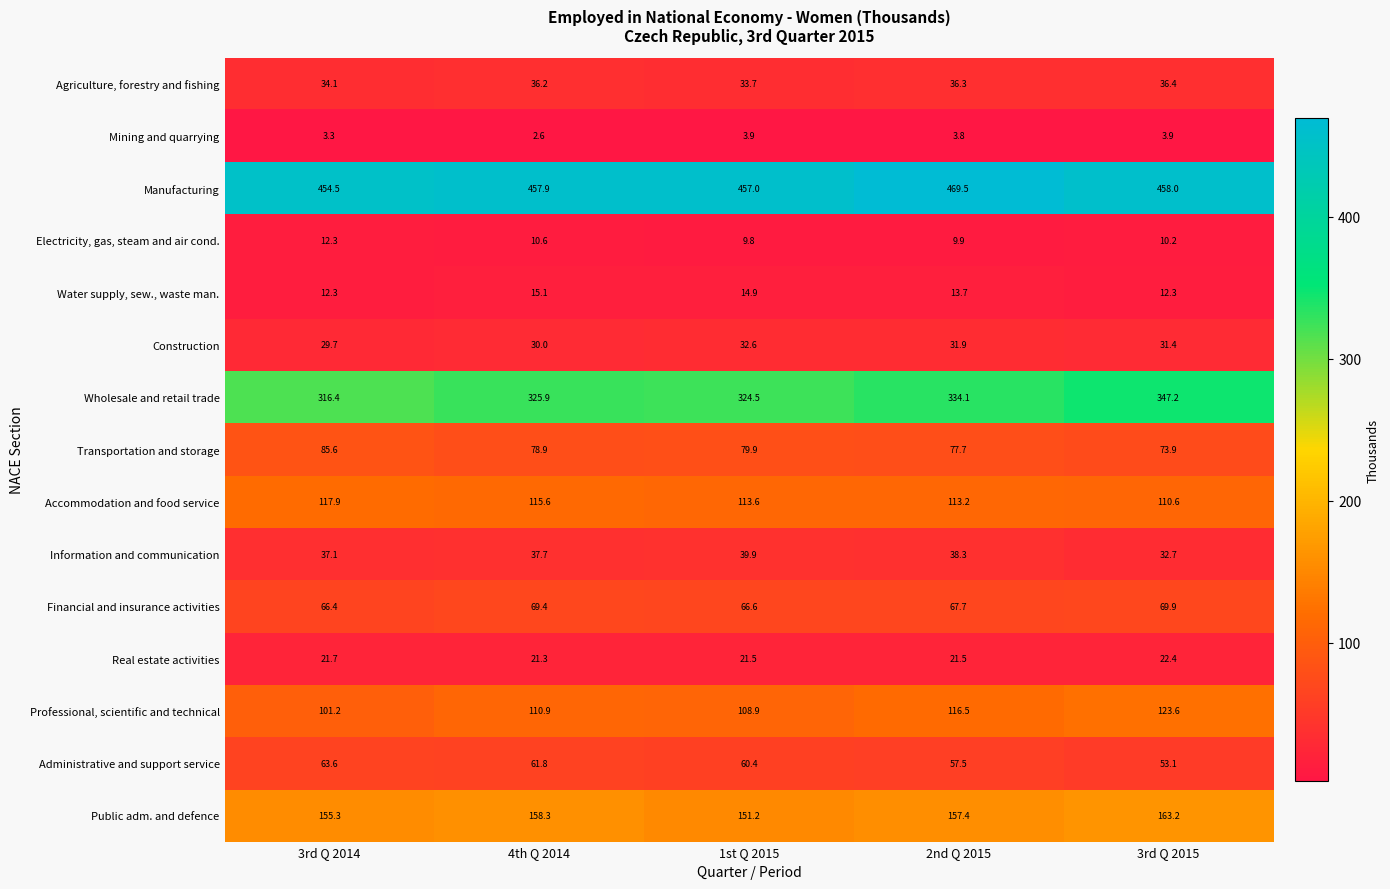

Which series has the widest spread of values?

Wholesale and retail trade